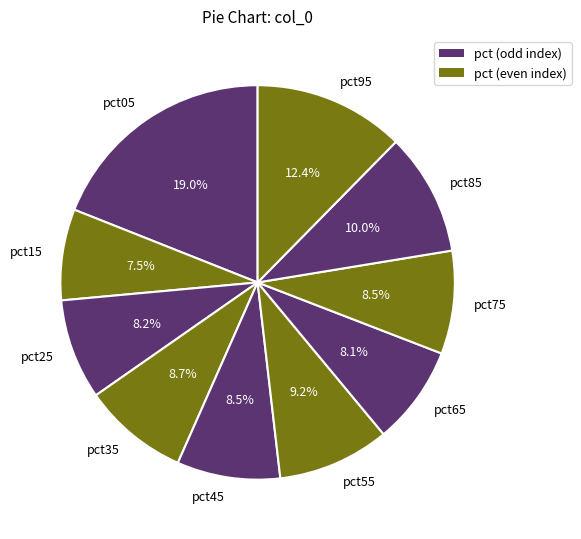

Is it true that pct55 is 15% of the pie?

False